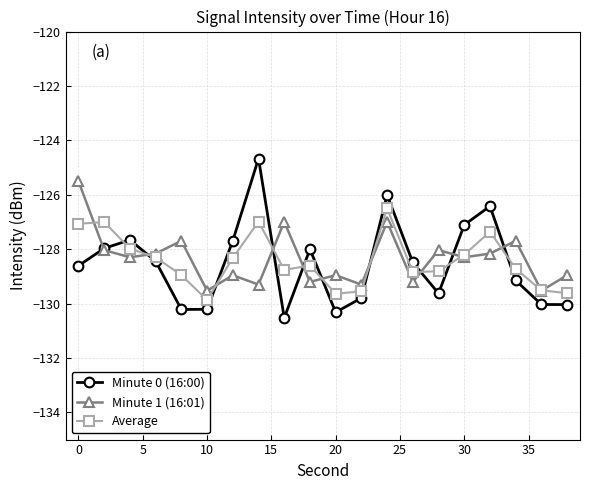

True or false: Minute 0 (16:00) has more than 1 points higher than both neighbors.

True